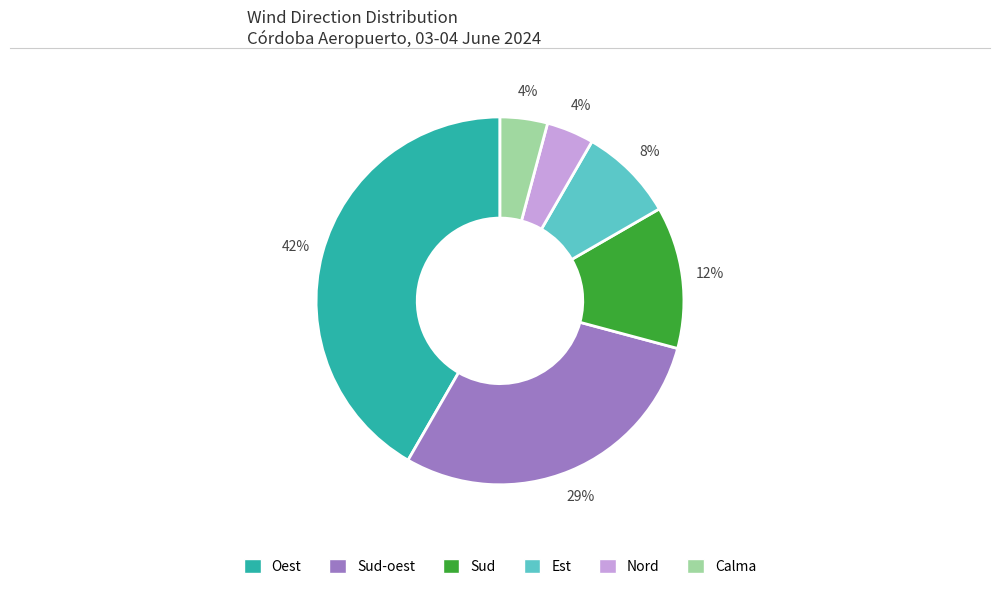

Does any single category account for the majority?

No